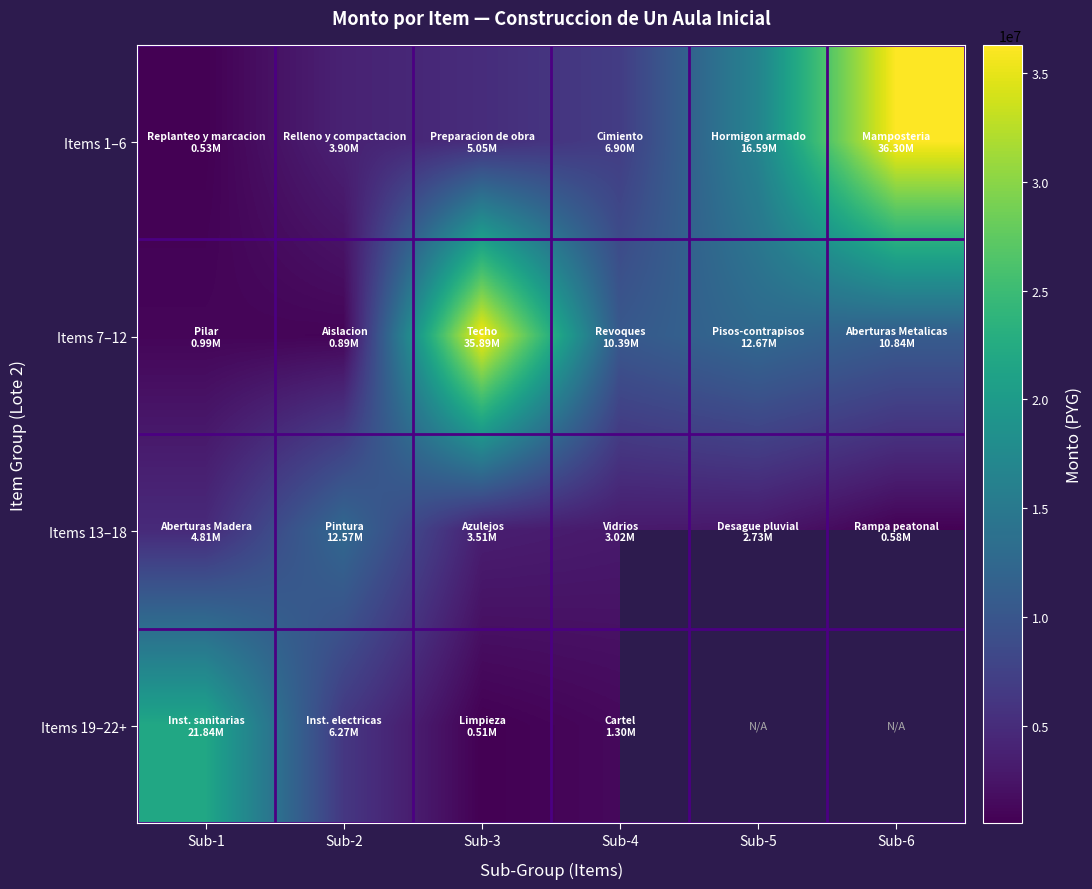

At which label is Items 19–22+ closest to 11173110?

Sub-2